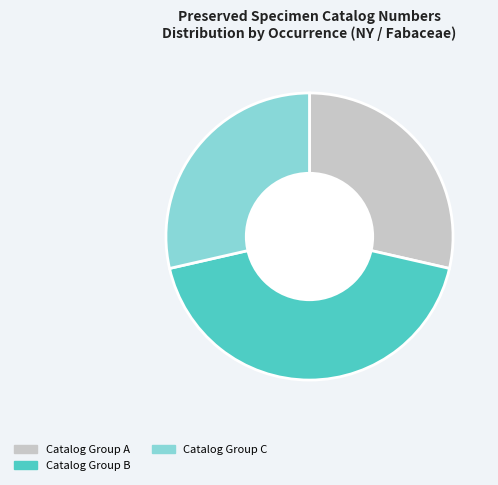

Which slice is the largest?

Catalog Group B